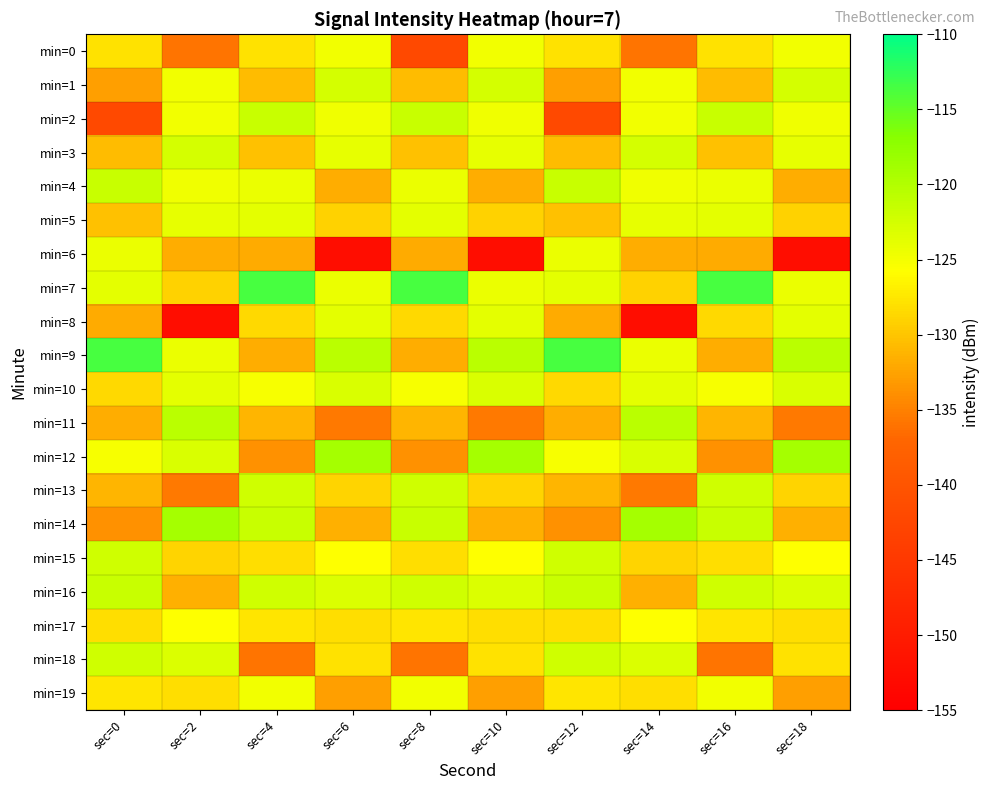

Between sec=10 and sec=0, which is larger?

sec=10